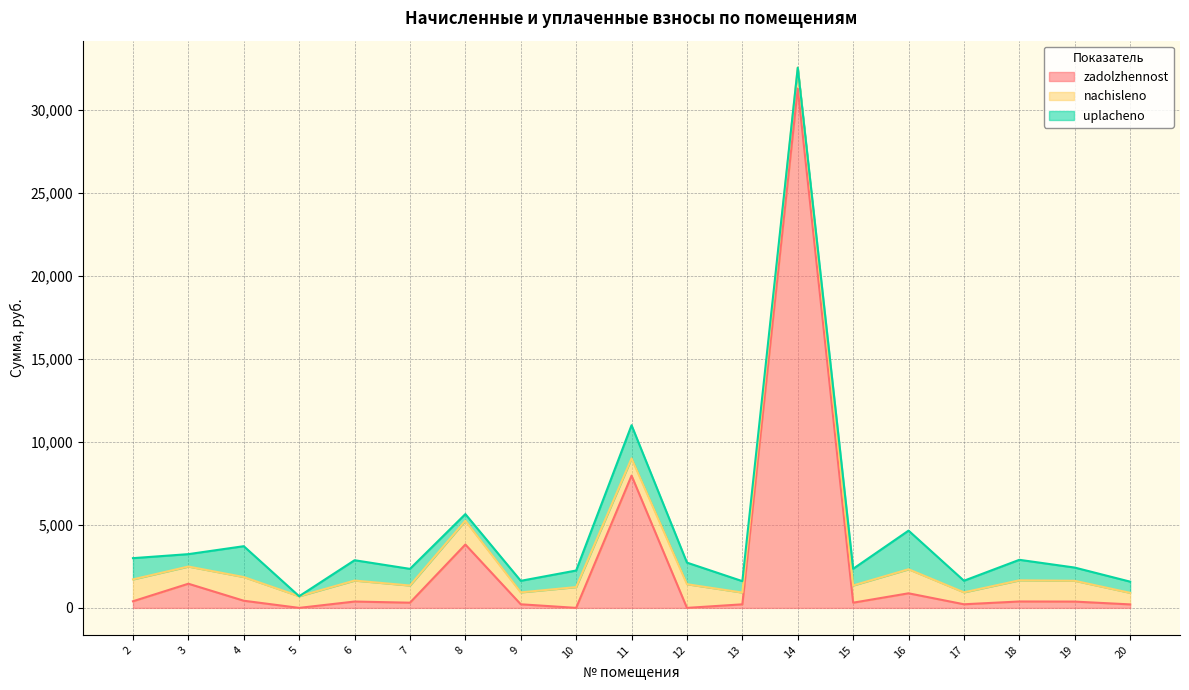

How many data points in uplacheno are less than 998?

9